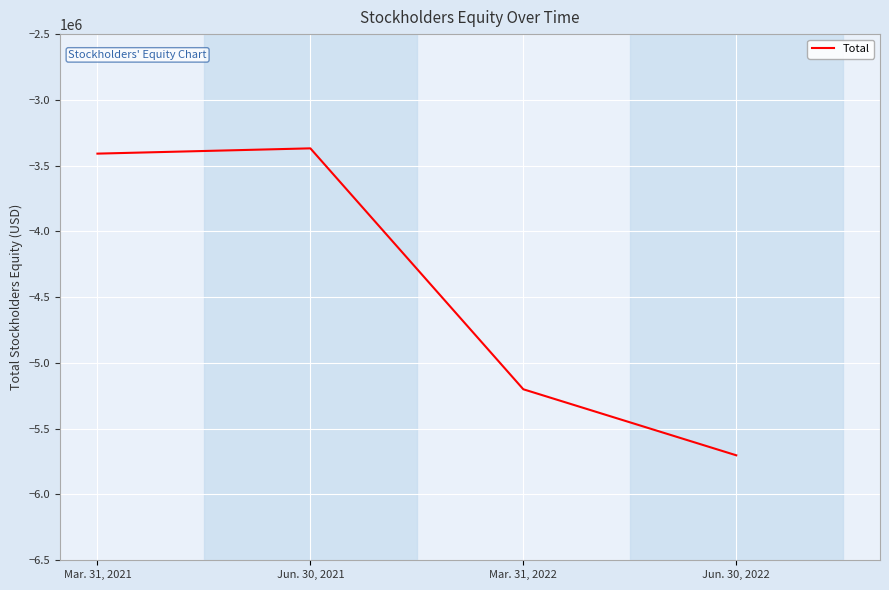

At which category does the chart reach its minimum across all series?

Jun. 30, 2022